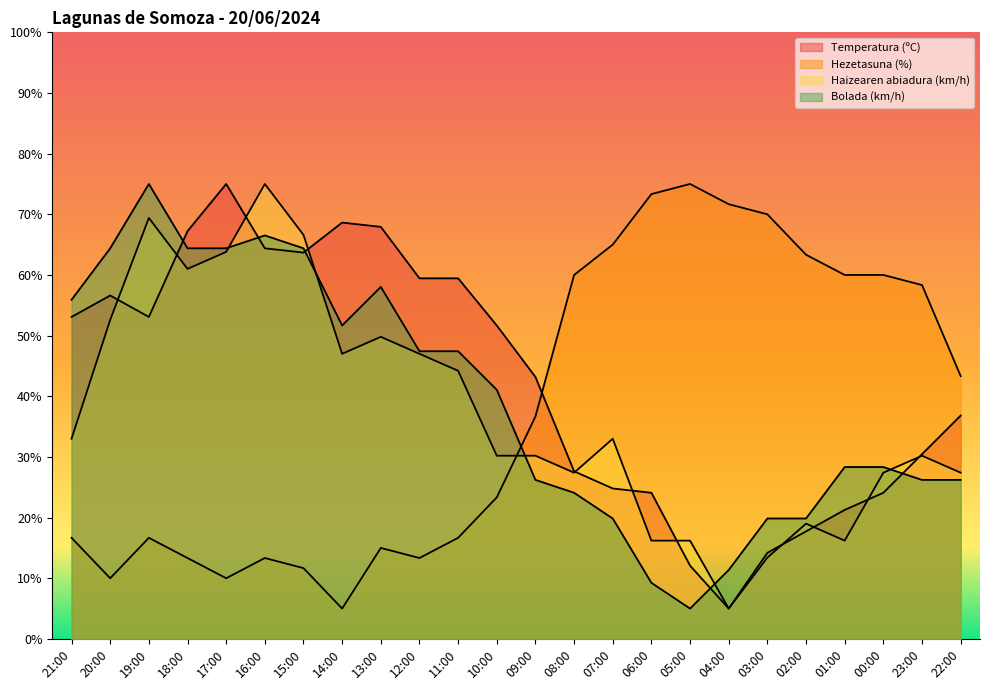

How many times do Haizearen abiadura (km/h) and Temperatura (ºC) cross each other?

11